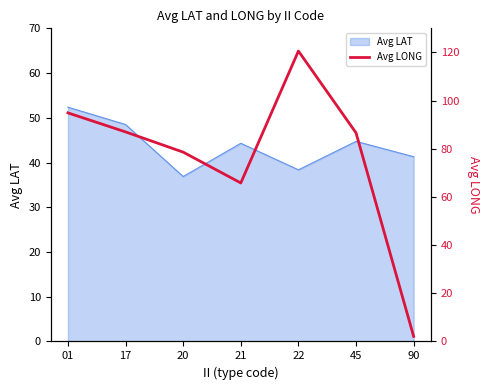

What is the difference between the maximum and minimum values?

118.5